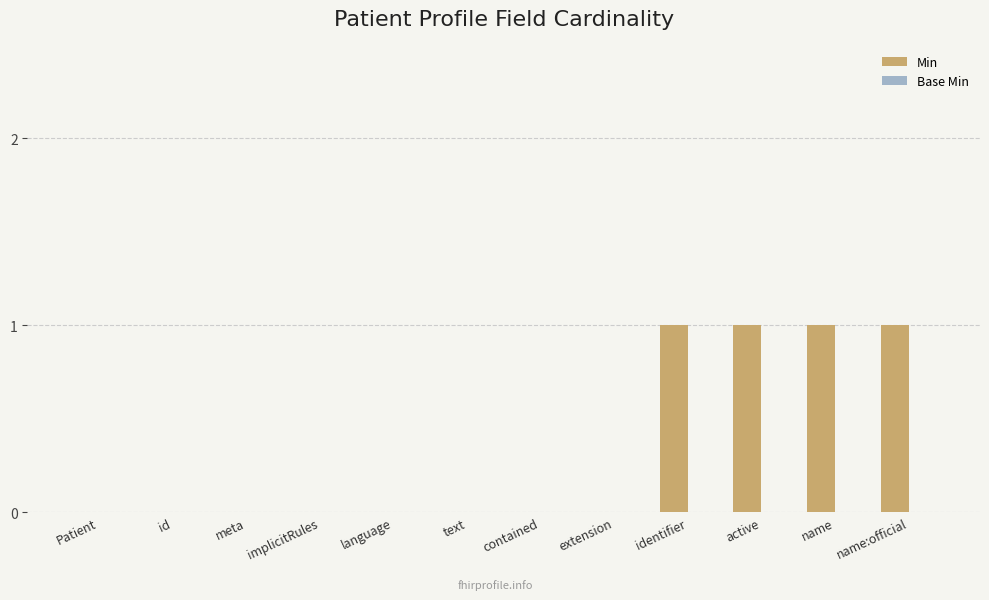

How many categories are shown in the chart?

12